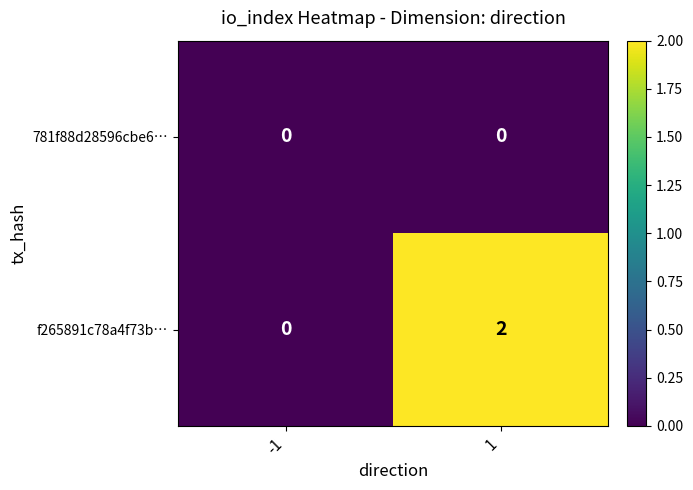

Reading left to right, transcribe all the data shown in this chart.

781f88d28596cbe6…: 0	0
f265891c78a4f73b…: 0	2